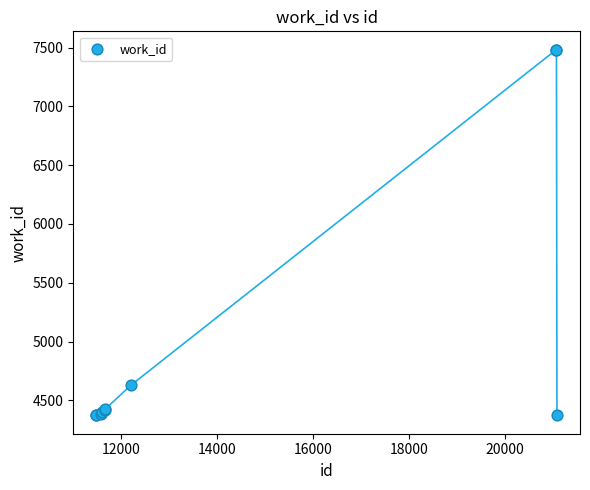

What Y value in the scatter plot is closest to 5927?

4628